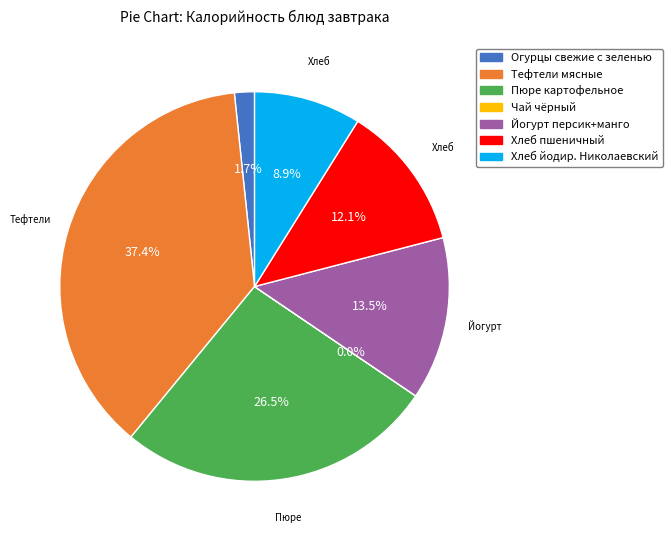

Does Хлеб йодир. Николаевский represent more than half of the total?

No